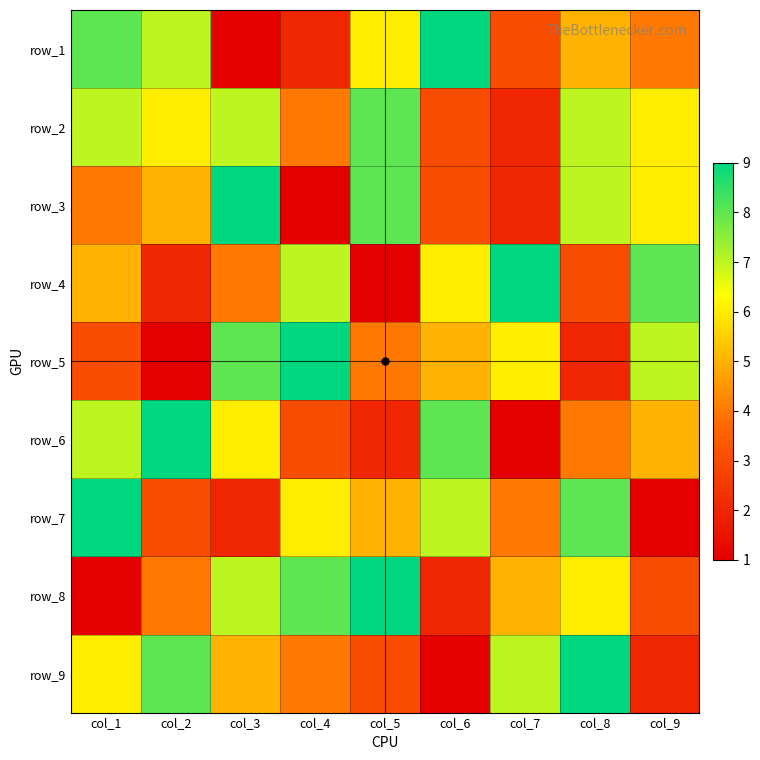

What is the maximum value shown in the chart?

9